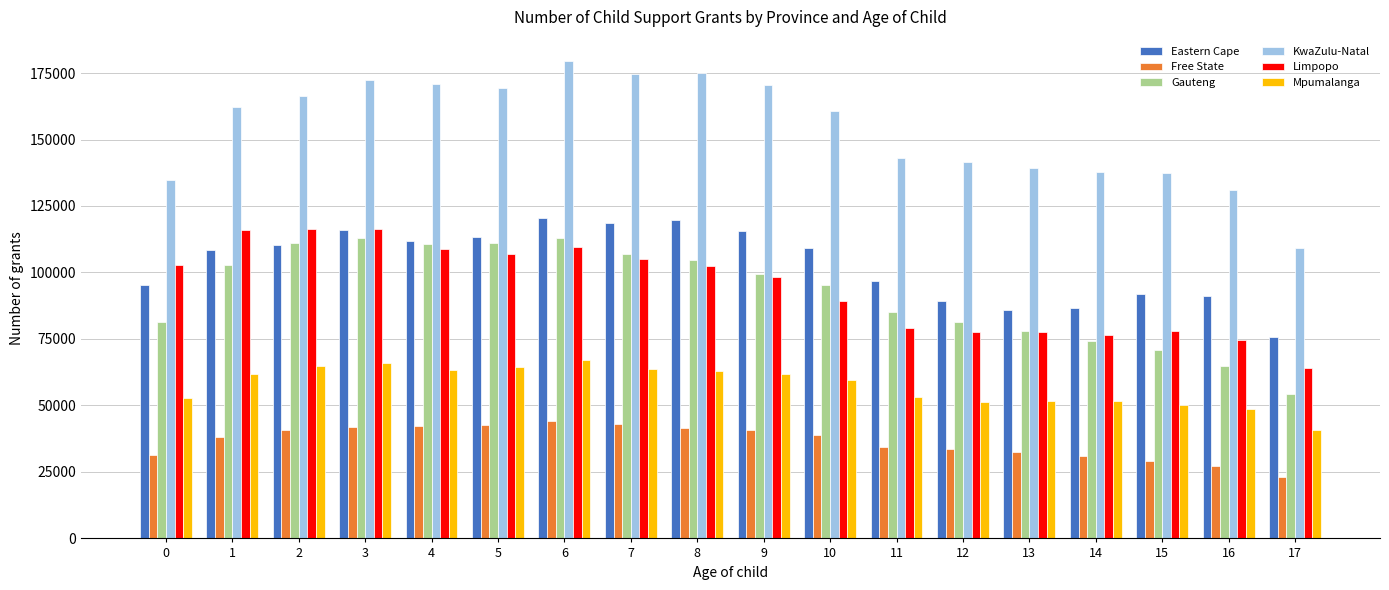

The Limpopo series shows 89431 at 10. True or false?

True